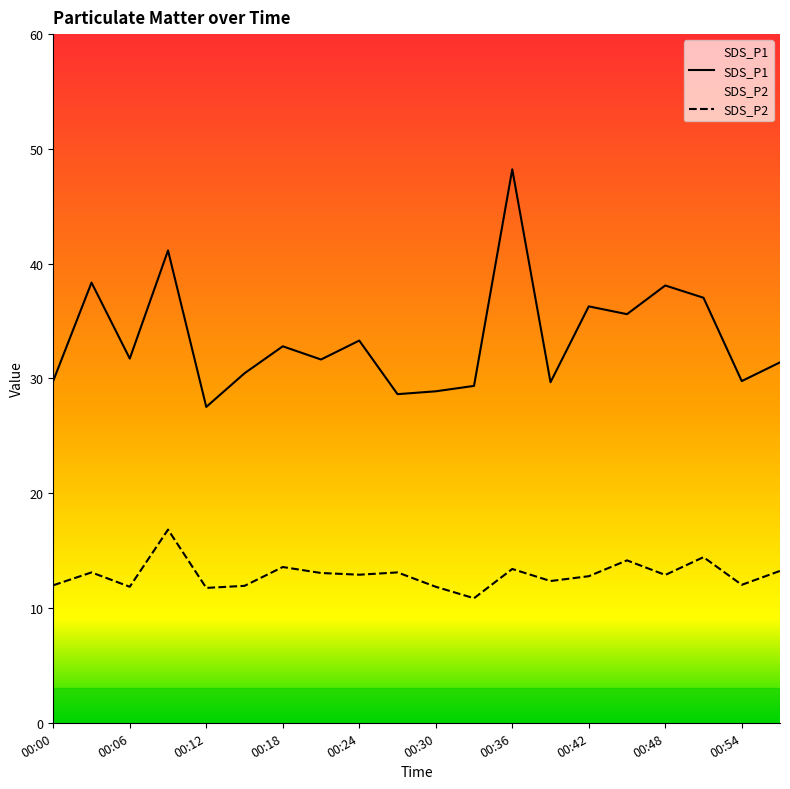

How many lines are shown in the chart?

2